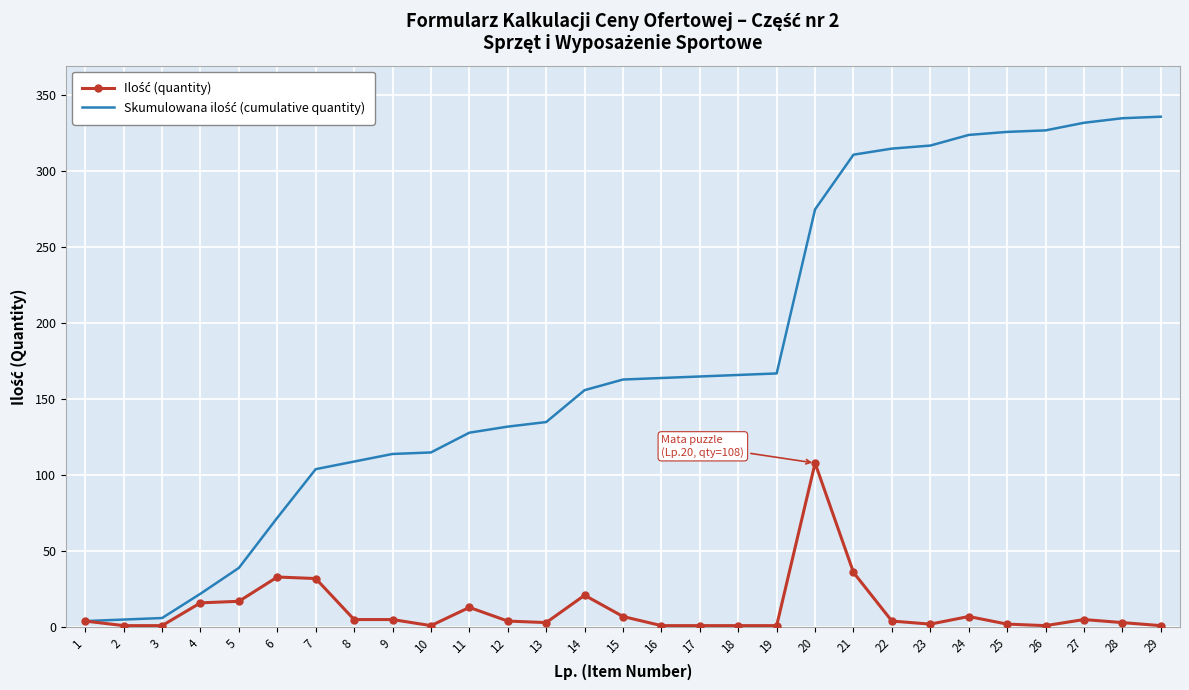

What is the greatest value displayed?

336